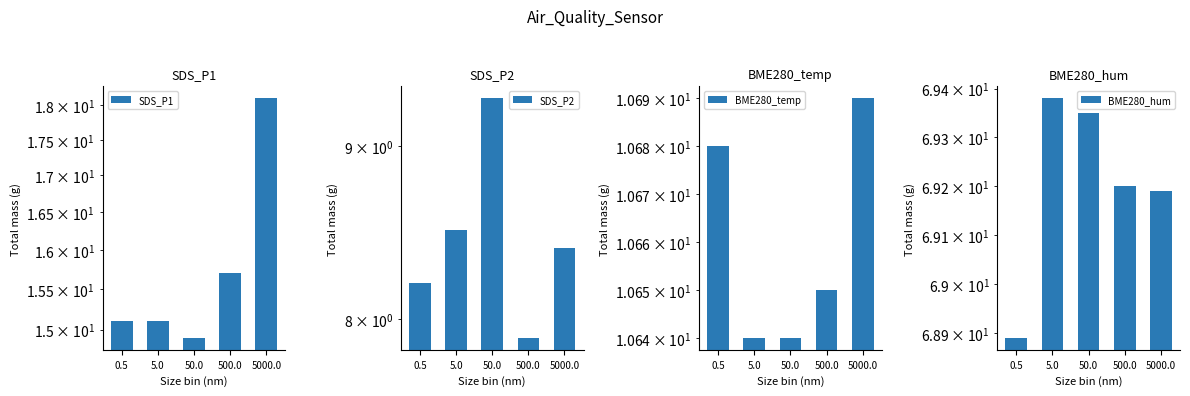

The value of BME280_temp at 500.0 is 17.3. True or false?

False